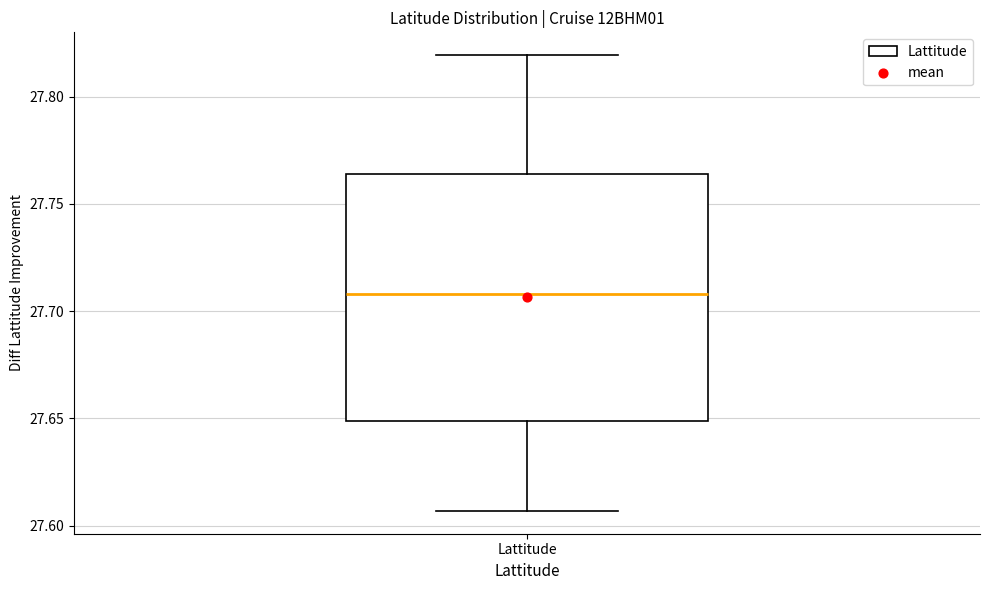

Transcribe this box plot: give where the median line is, the range the box spans, and where the two whiskers end, as read against the y-axis. The values are not printed on the chart, so give them approximately, as read against the axis.

median 27.710, box 27.650 to 27.765, whiskers 27.605 to 27.820